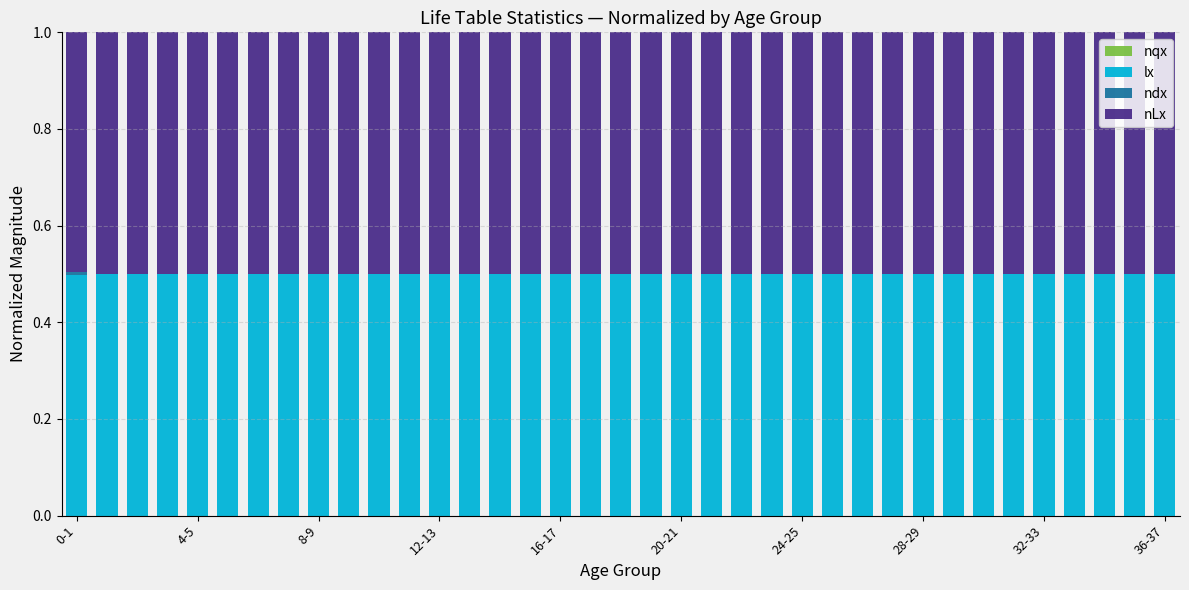

Does the chart contain stacked bars?

Yes